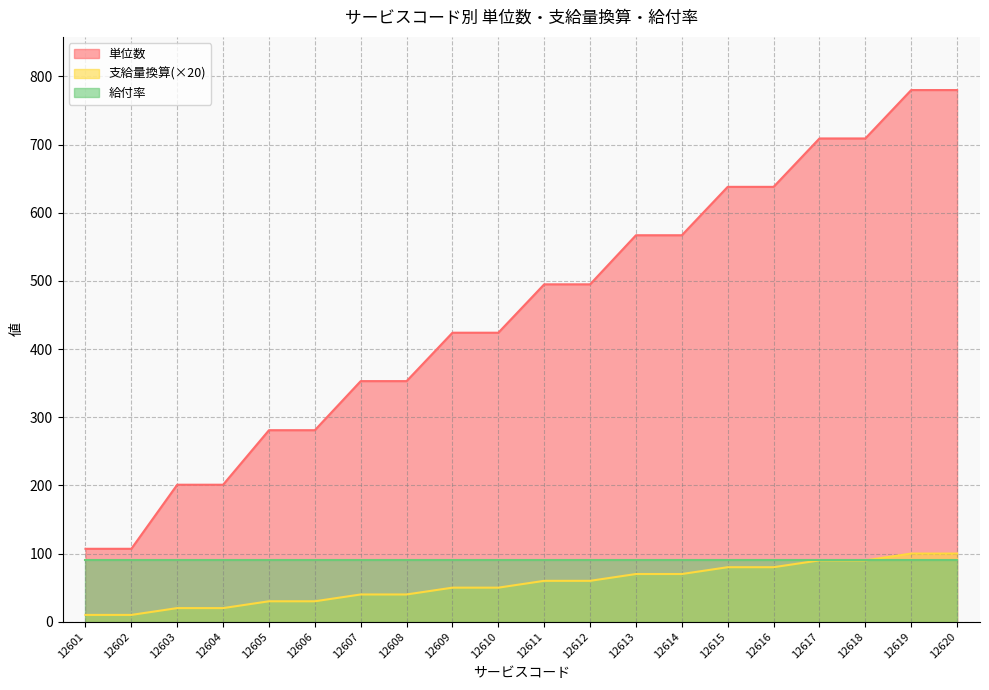

What is the minimum value shown in the chart?

10